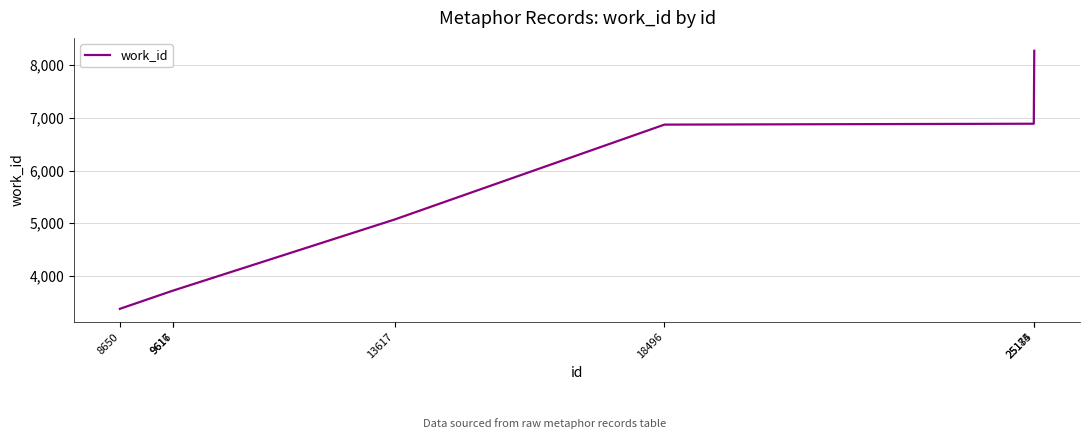

Between 25175 and 8650, which is larger?

25175